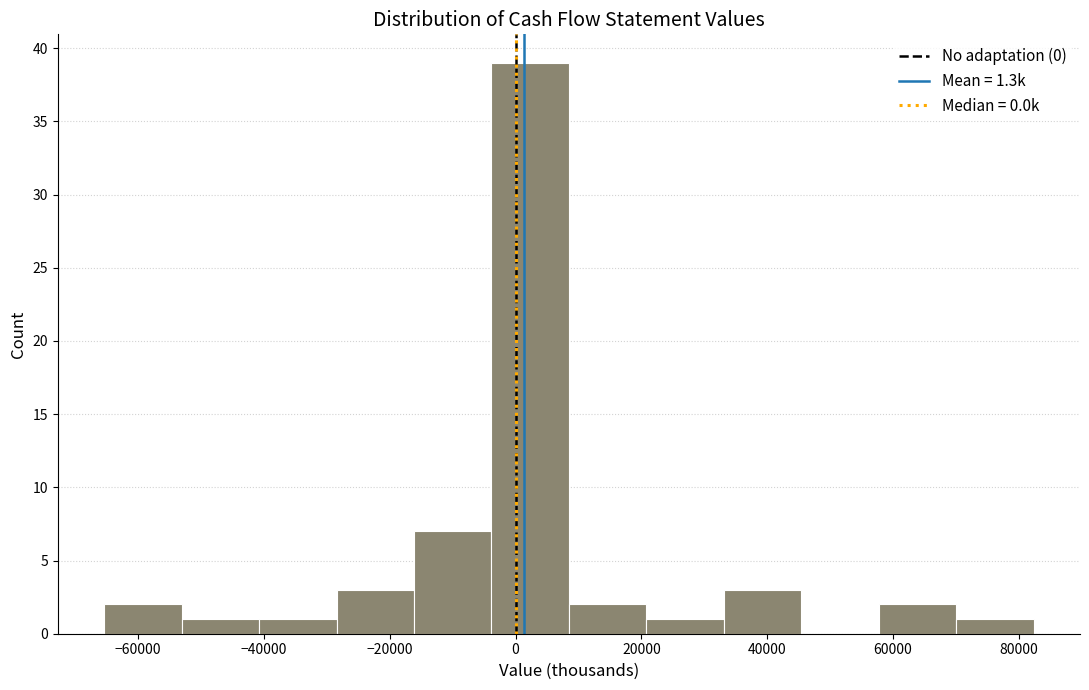

Over which range of the x-axis is the bar tallest?

-4000 to 8000